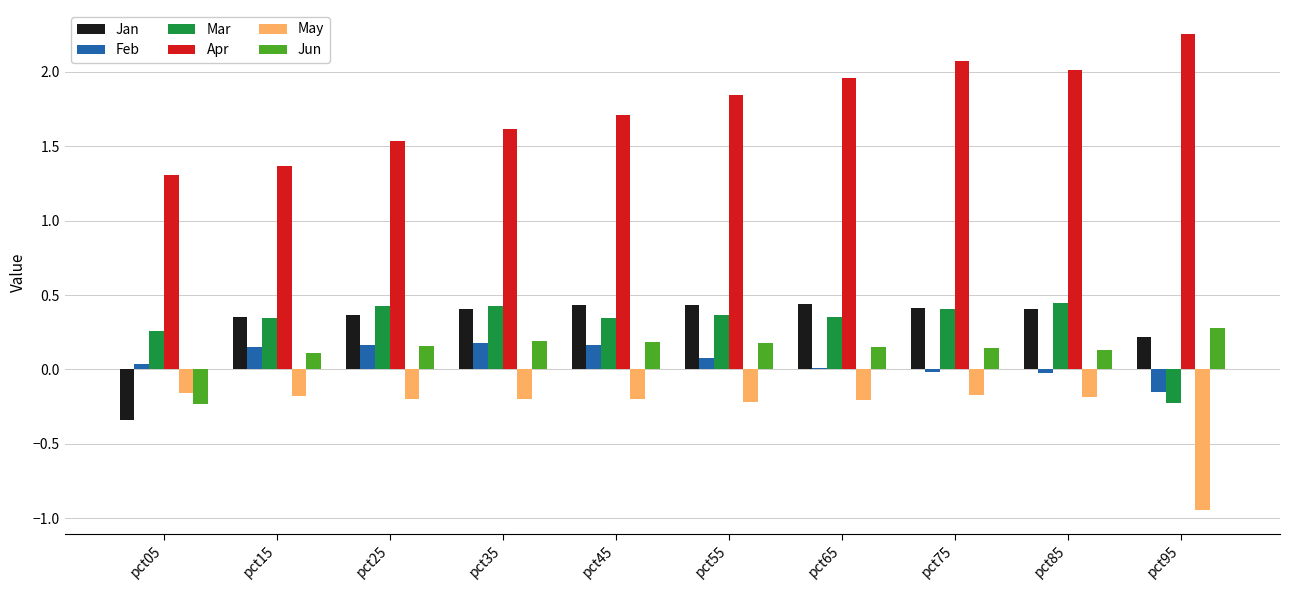

At which label does Apr reach its peak?

pct95